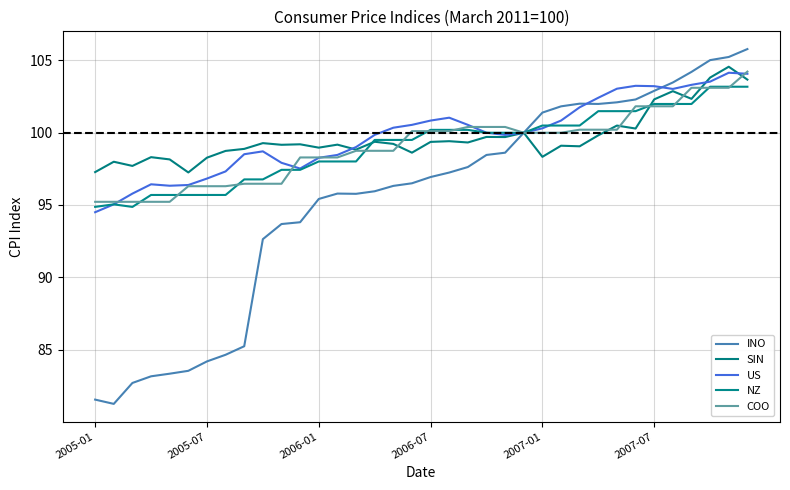

Is this an area chart (filled region under the line)?

No